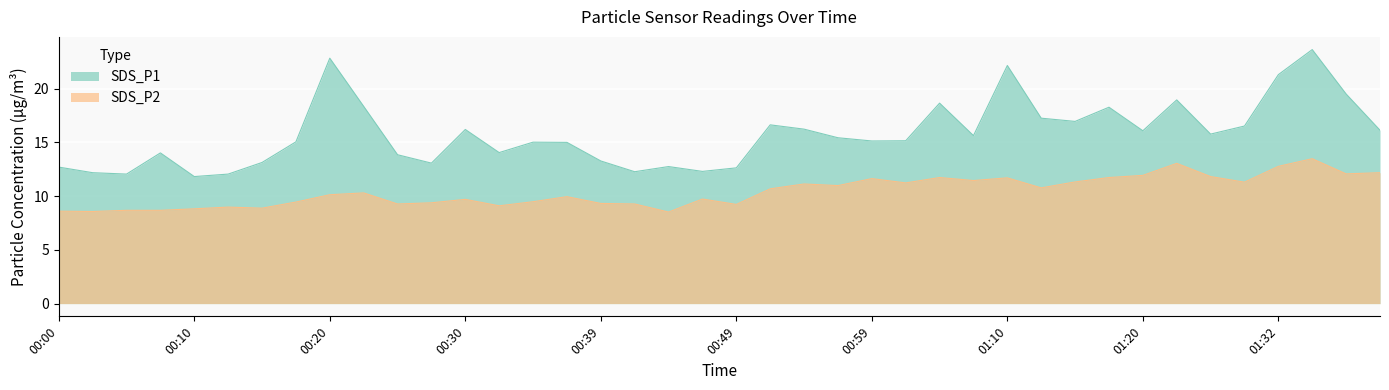

Which series changed the most between 00:05 and 00:17?

SDS_P1